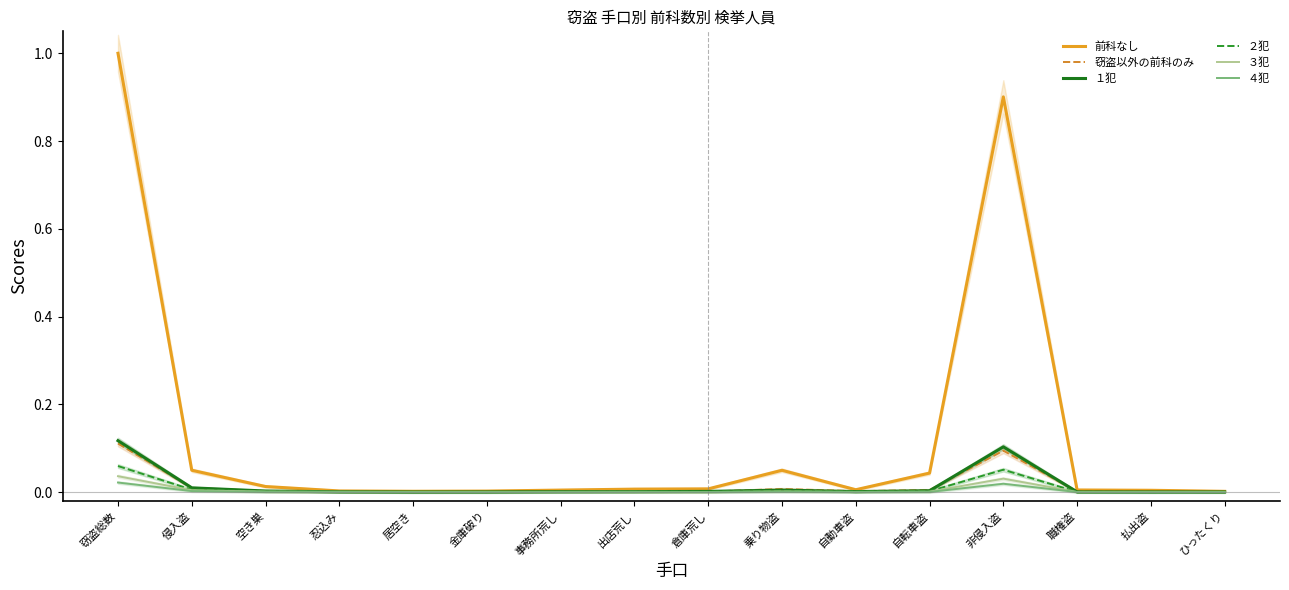

Reading left to right, extract all data points from this chart.

前科なし: 1.0	0.0	0.0	0.0	0.0	0.0	0.0	0.0	0.0	0.0	0.0	0.0	0.9	0.0	0.0	0.0
窃盗以外の前科のみ: 0.1	0.0	0.0	0.0	0.0	0.0	0.0	0.0	0.0	0.0	0.0	0.0	0.1	0.0	0.0	0.0
１犯: 0.1	0.0	0.0	0.0	0.0	0.0	0.0	0.0	0.0	0.0	0.0	0.0	0.1	0.0	0.0	0.0
２犯: 0.1	0.0	0.0	0.0	0.0	0.0	0.0	0.0	0.0	0.0	0.0	0.0	0.1	0.0	0.0	0.0
３犯: 0.0	0.0	0.0	0.0	0.0	0.0	0.0	0.0	0.0	0.0	0.0	0.0	0.0	0.0	0.0	0.0
４犯: 0.0	0.0	0.0	0.0	0.0	0.0	0.0	0.0	0.0	0.0	0.0	0.0	0.0	0.0	0.0	0.0